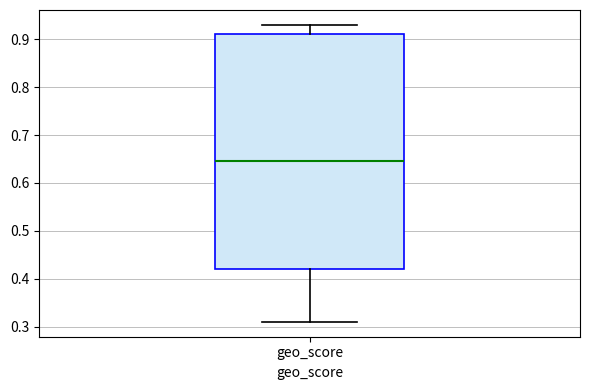

Read this box plot against the y-axis: the position of the median line, the range covered by the box, and the ends of both whiskers. The values are not printed on the chart, so give them approximately, as read against the axis.

median 0.65, box 0.42 to 0.91, whiskers 0.31 to 0.93